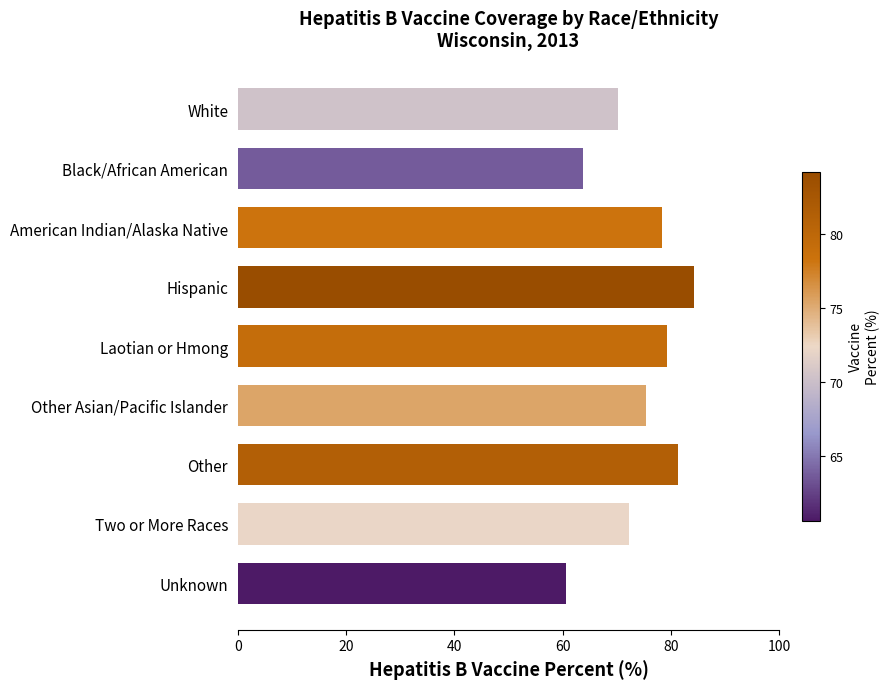

Are the bars grouped side by side (vs. stacked)?

No